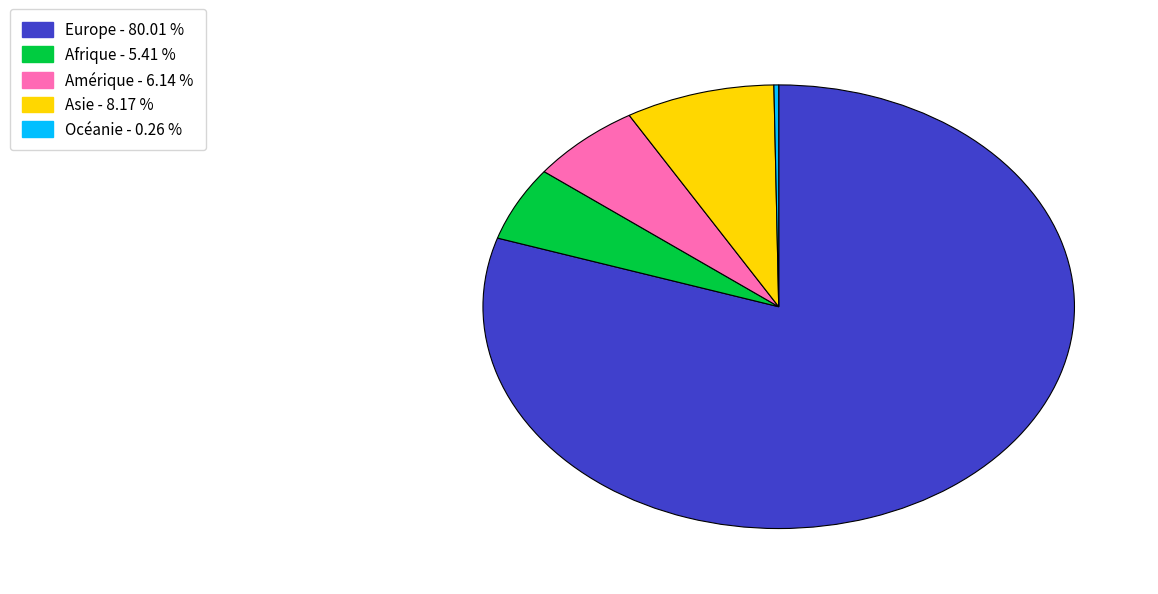

Is there any slice that represents more than half of the pie?

Yes